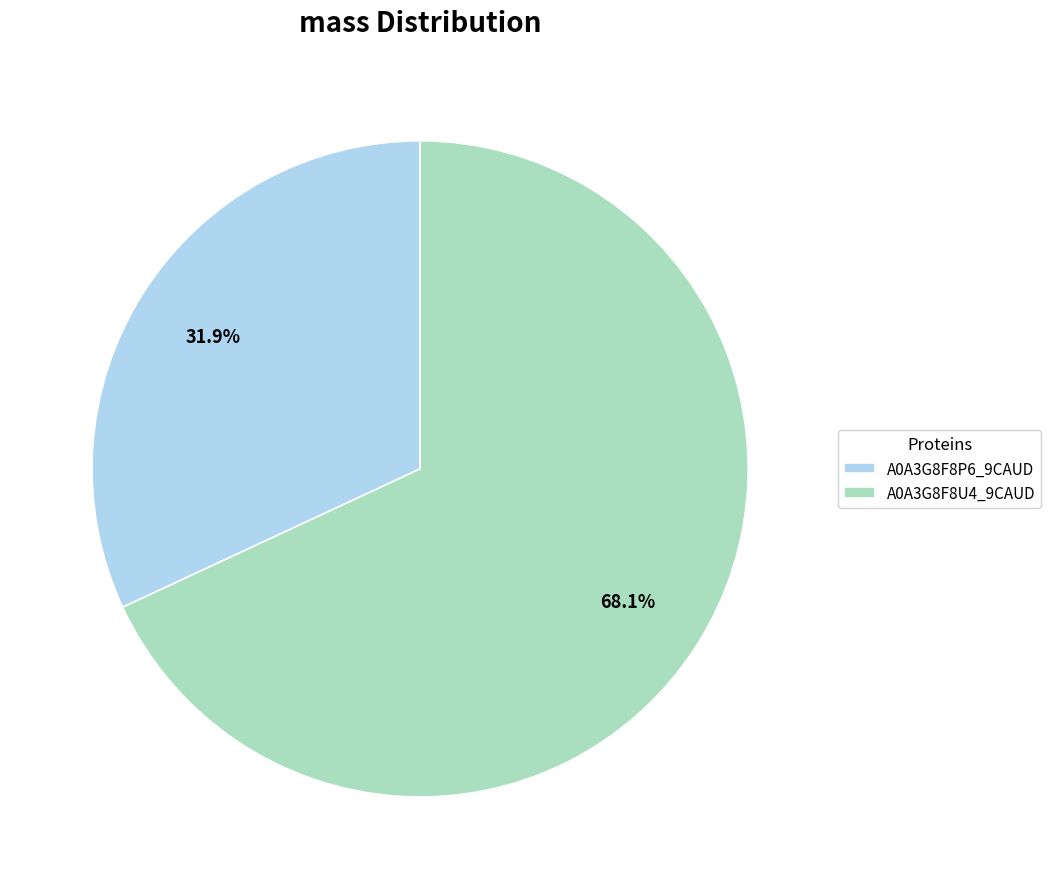

Does A0A3G8F8P6_9CAUD account for over 50% of the chart?

No